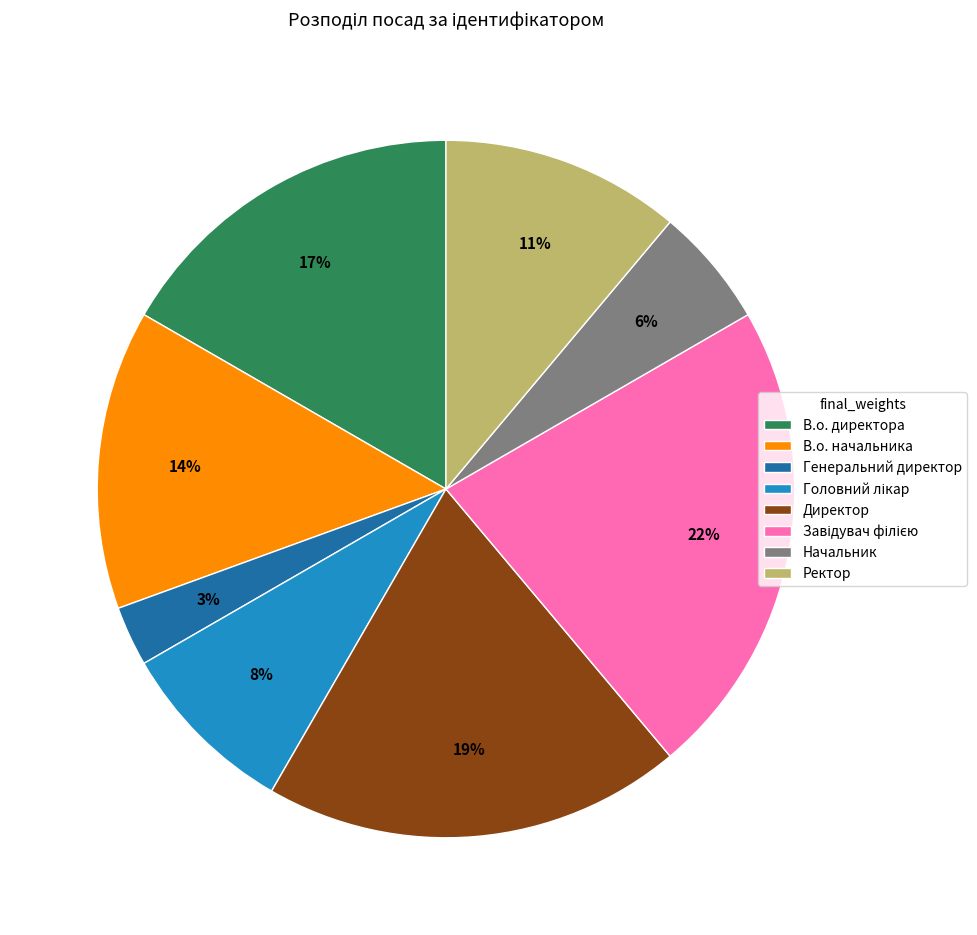

Combined, do В.о. директора and Директор account for over 50%?

No